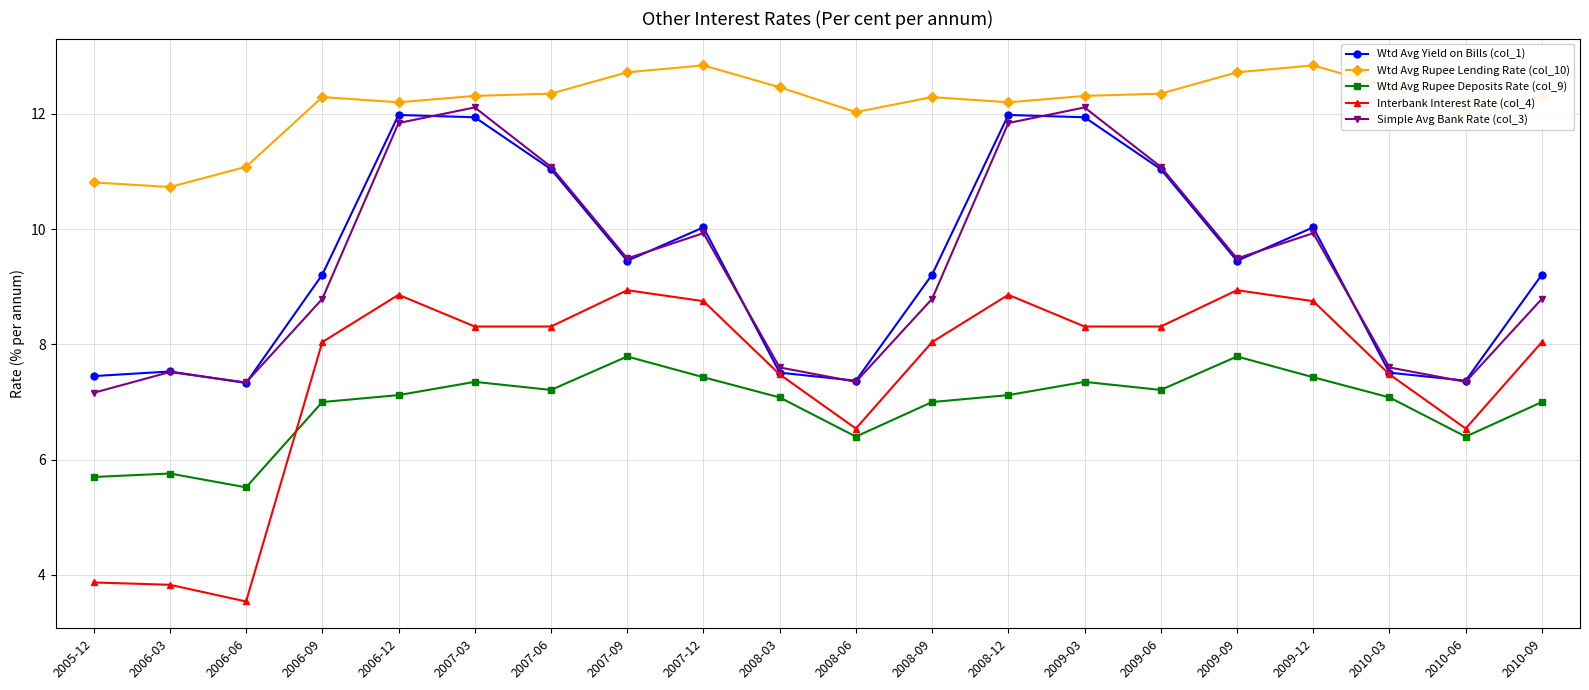

Which category has the lowest value in the Interbank Interest Rate (col_4) series?

2006-06